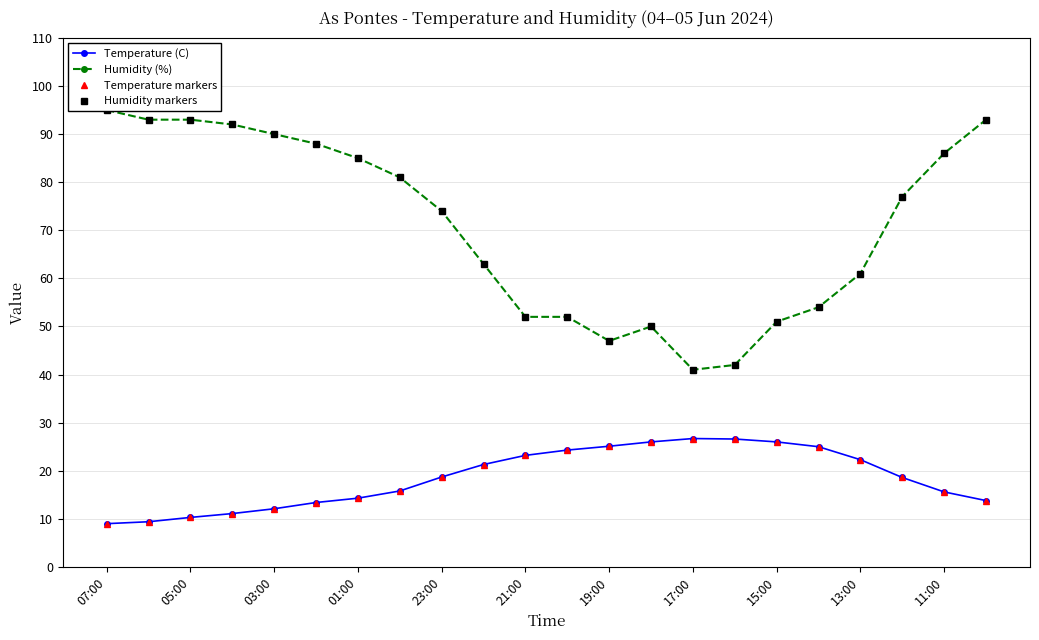

Reading left to right, extract all data points from this chart.

Temperature (C): 9.0	9.4	10.3	11.1	12.1	13.4	14.3	15.8	18.7	21.3	23.2	24.3	25.1	26.0	26.7	26.6	26.0	25.0	22.3	18.6	15.6	13.8
Humidity (%): 95.0	93.0	93.0	92.0	90.0	88.0	85.0	81.0	74.0	63.0	52.0	52.0	47.0	50.0	41.0	42.0	51.0	54.0	61.0	77.0	86.0	93.0
Temperature markers: 9.0	9.4	10.3	11.1	12.1	13.4	14.3	15.8	18.7	21.3	23.2	24.3	25.1	26.0	26.7	26.6	26.0	25.0	22.3	18.6	15.6	13.8
Humidity markers: 95.0	93.0	93.0	92.0	90.0	88.0	85.0	81.0	74.0	63.0	52.0	52.0	47.0	50.0	41.0	42.0	51.0	54.0	61.0	77.0	86.0	93.0